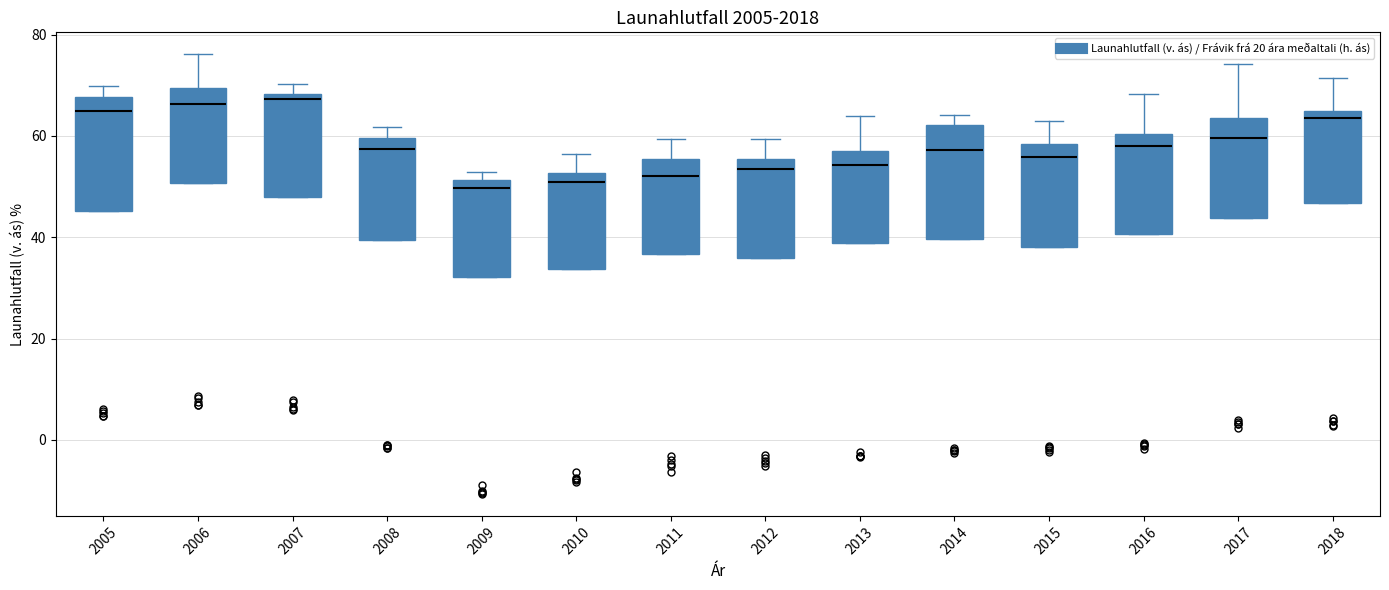

Where is the lower edge of the box at x = 2014 on the y-axis? The values are not printed on the chart, so give them approximately, as read against the axis.

40